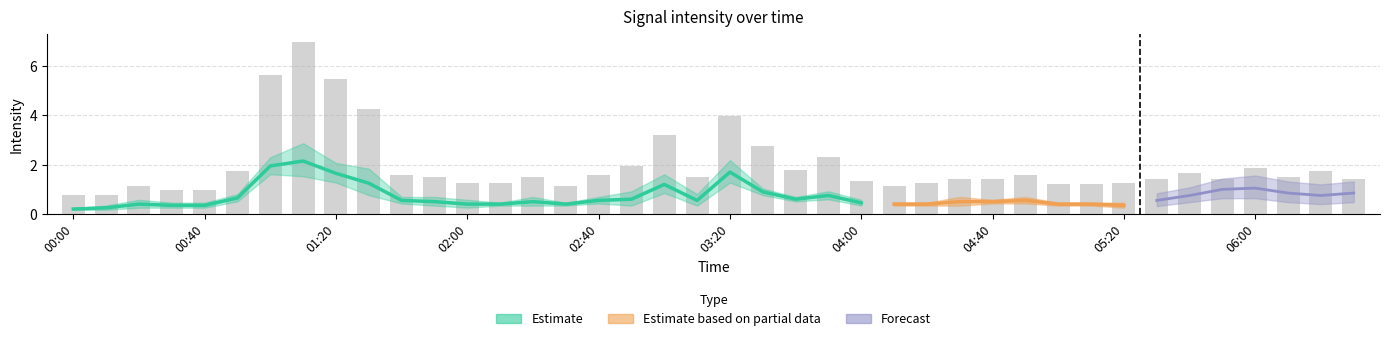

Reading left to right, list all the values displayed in this chart.

0.8	0.8	1.1	1.0	1.0	1.7	5.6	7.0	5.5	4.3	1.6	1.5	1.3	1.3	1.5	1.1	1.6	2.0	3.2	1.5	4.0	2.8	1.8	2.3	1.3	1.1	1.3	1.4	1.4	1.6	1.2	1.2	1.3	1.4	1.7	1.4	1.9	1.5	1.7	1.4